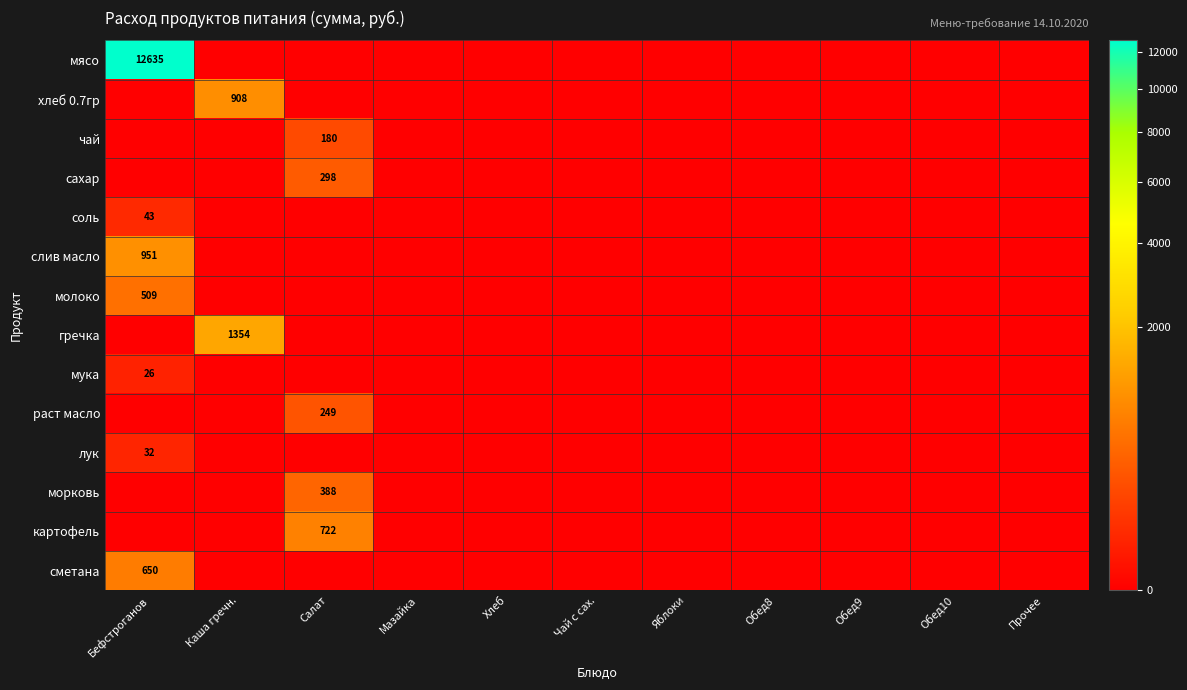

True or false: мясо has a value of 12635 at Бефстроганов.

True